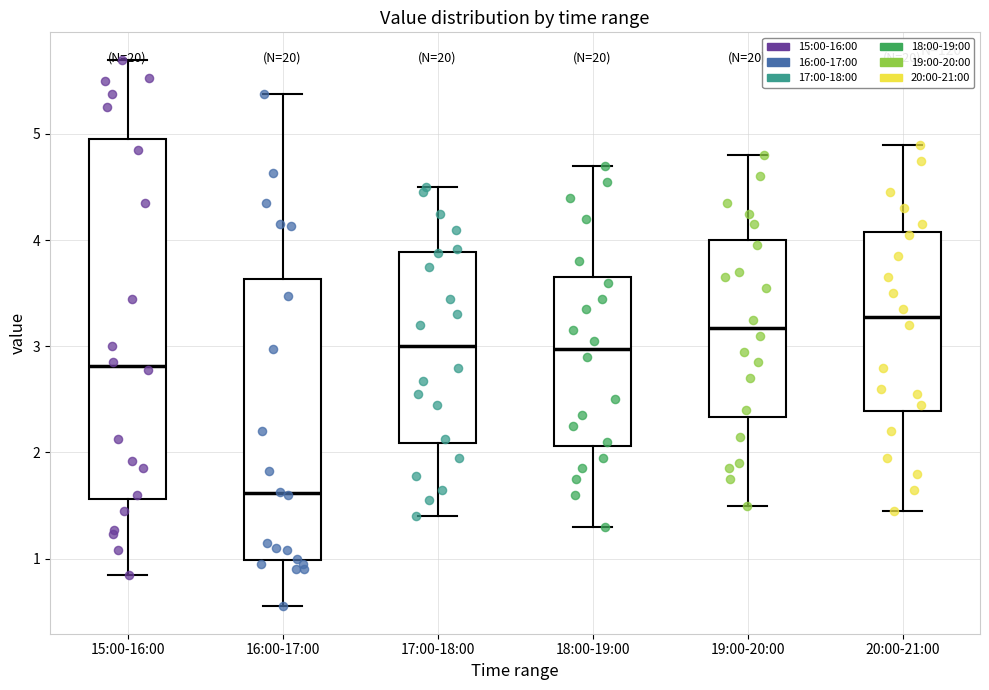

Which box has the lowest median line?

16:00-17:00